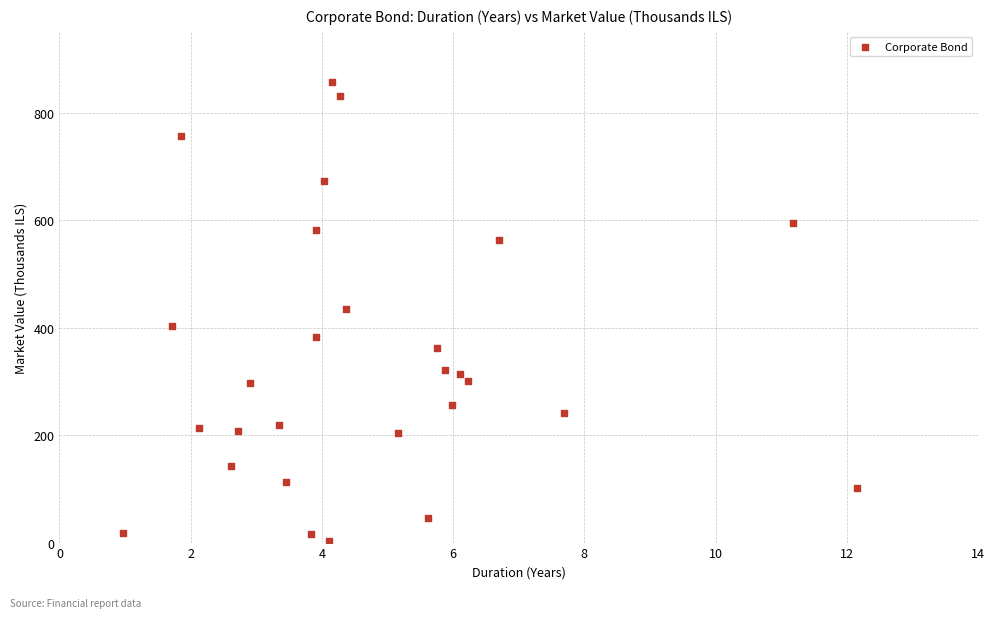

What is the range of X values (max minus min)?

11.2